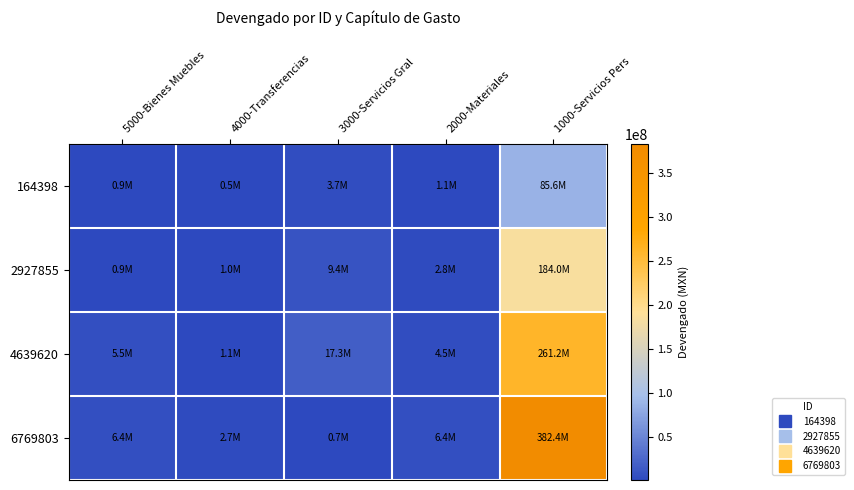

Reading left to right, transcribe all the data shown in this chart.

164398: 5000-Bienes Muebles=918204	4000-Transferencias=537860	3000-Servicios Gral=3675453	2000-Materiales=1071588	1000-Servicios Pers=85586058
2927855: 5000-Bienes Muebles=931482	4000-Transferencias=997880	3000-Servicios Gral=9399953	2000-Materiales=2801588	1000-Servicios Pers=184045630
4639620: 5000-Bienes Muebles=5484937	4000-Transferencias=1112130	3000-Servicios Gral=17294851	2000-Materiales=4508056	1000-Servicios Pers=261174581
6769803: 5000-Bienes Muebles=6395208	4000-Transferencias=2736353	3000-Servicios Gral=707920	2000-Materiales=6367715	1000-Servicios Pers=382418794